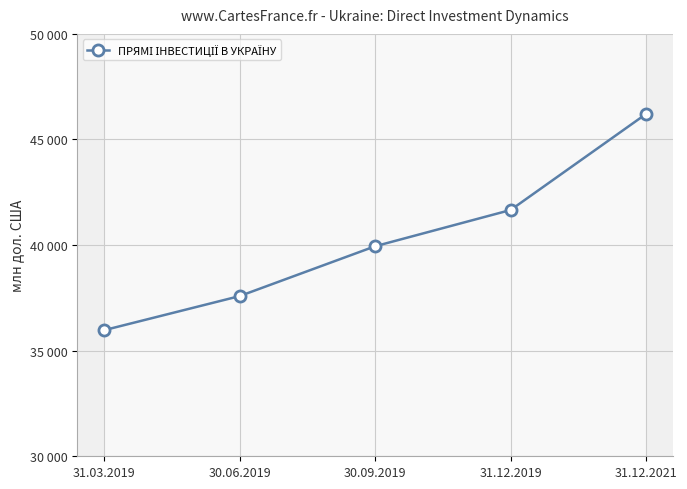

What is the minimum value shown in the chart?

35971.0